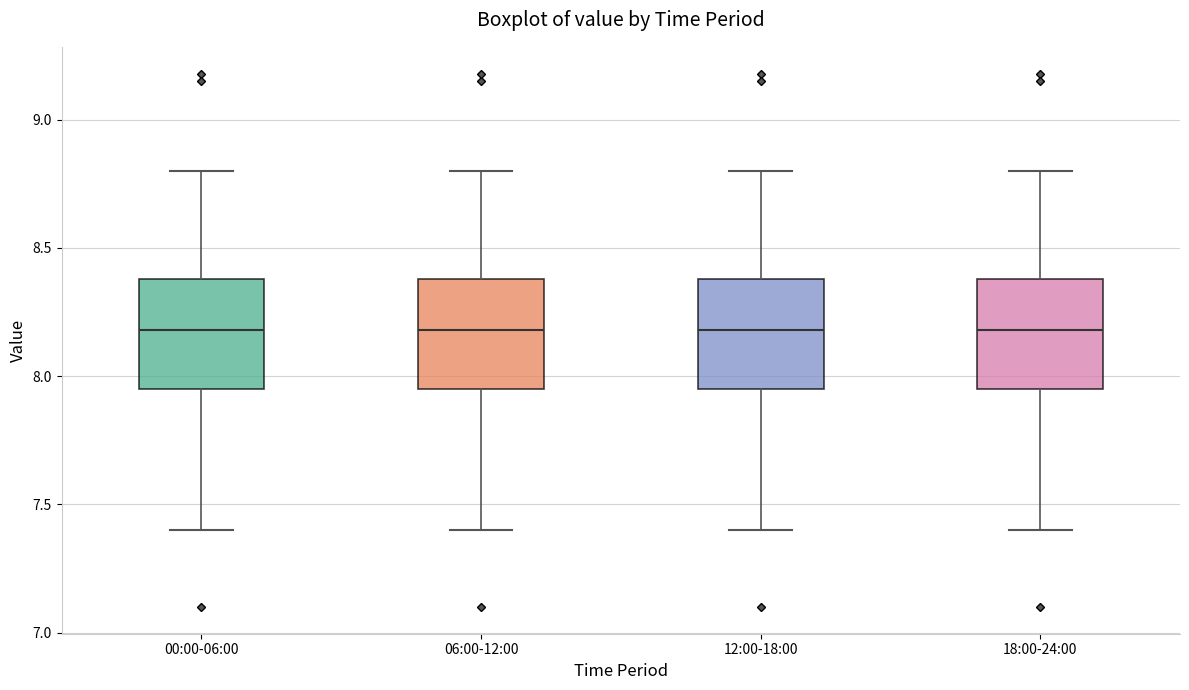

Reading left to right, read every box against the y-axis: the position of its median line, the range the box covers, and the ends of its whiskers. The values are not printed on the chart, so give them approximately, as read against the axis.

00:00-06:00: median 8.20, box 7.95 to 8.40, whiskers 7.40 to 8.80
06:00-12:00: median 8.20, box 7.95 to 8.40, whiskers 7.40 to 8.80
12:00-18:00: median 8.20, box 7.95 to 8.40, whiskers 7.40 to 8.80
18:00-24:00: median 8.20, box 7.95 to 8.40, whiskers 7.40 to 8.80